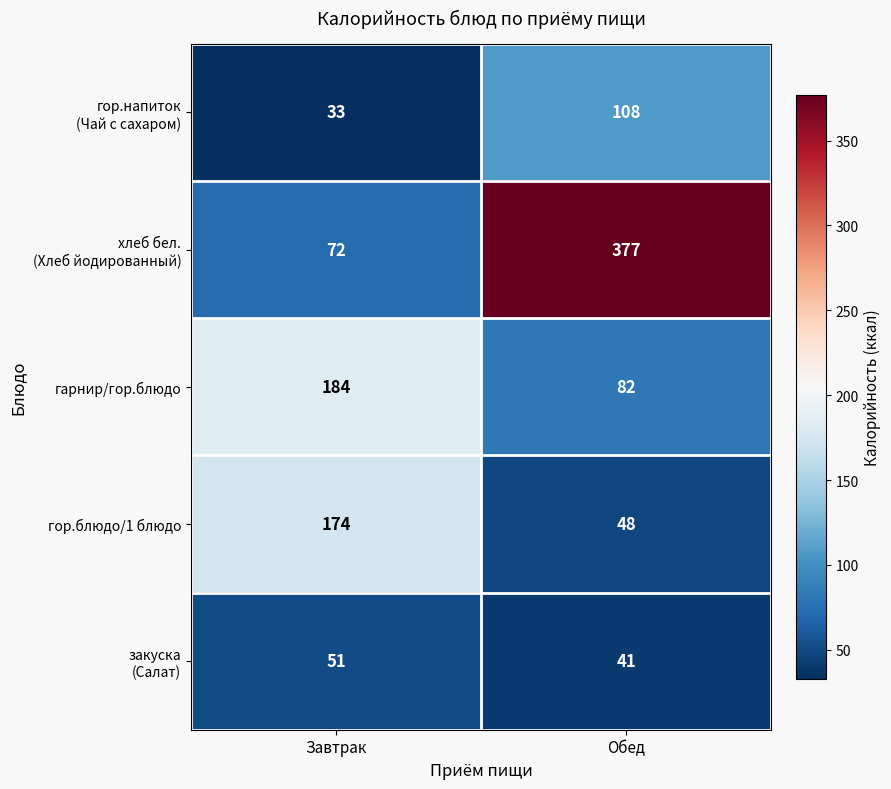

How many data points does each series have?

2